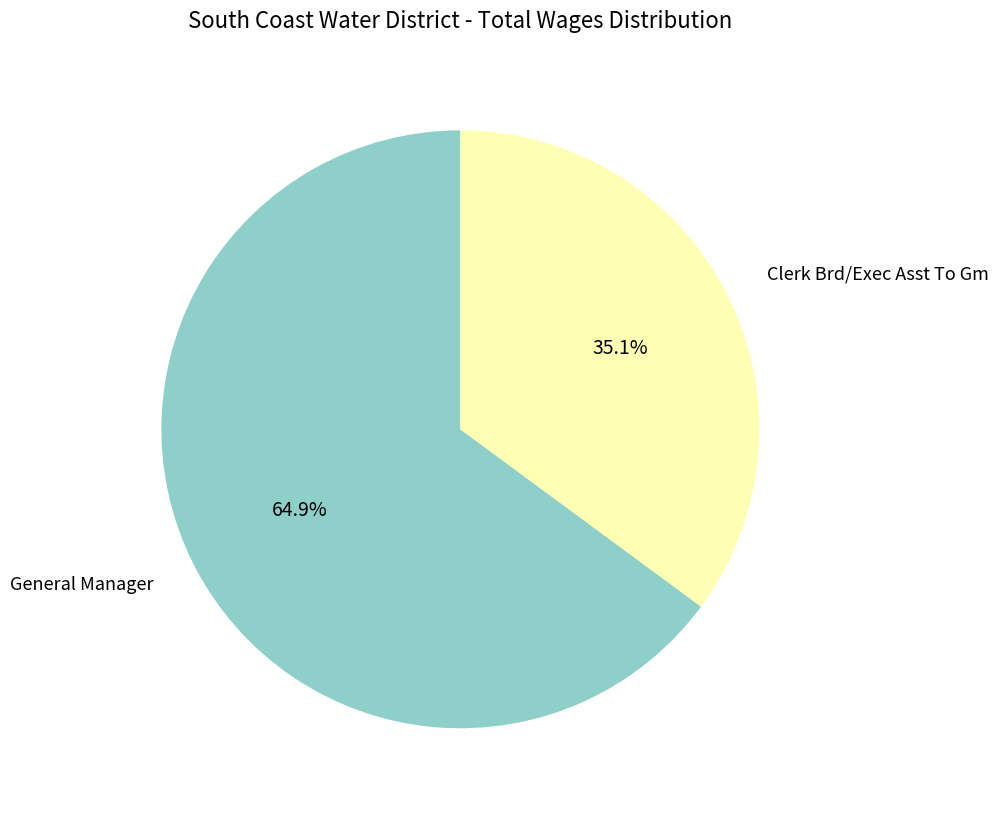

Is the sum of General Manager and Clerk Brd/Exec Asst To Gm greater than half?

Yes